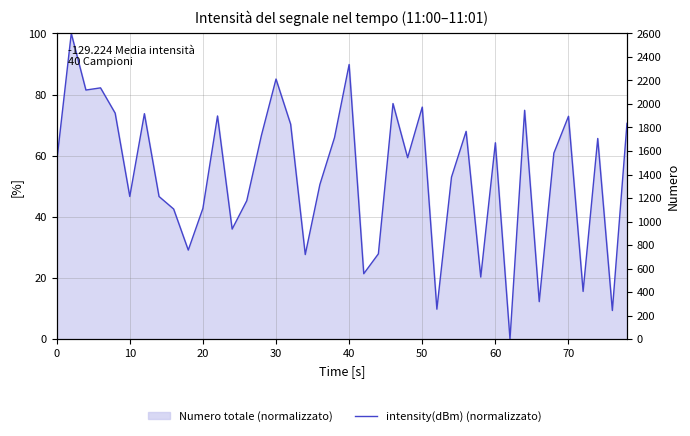

Reading right to left, transcribe all the data shown in this chart.

70.6	9.4	65.6	15.6	72.9	60.8	12.3	74.9	0.0	64.2	20.3	68.0	53.0	9.8	75.9	59.4	77.1	27.9	21.4	89.8	65.9	50.6	27.7	70.3	85.1	66.6	45.3	36.0	73.0	42.8	29.1	42.6	46.7	73.7	46.7	73.9	82.2	81.5	100.0	57.9